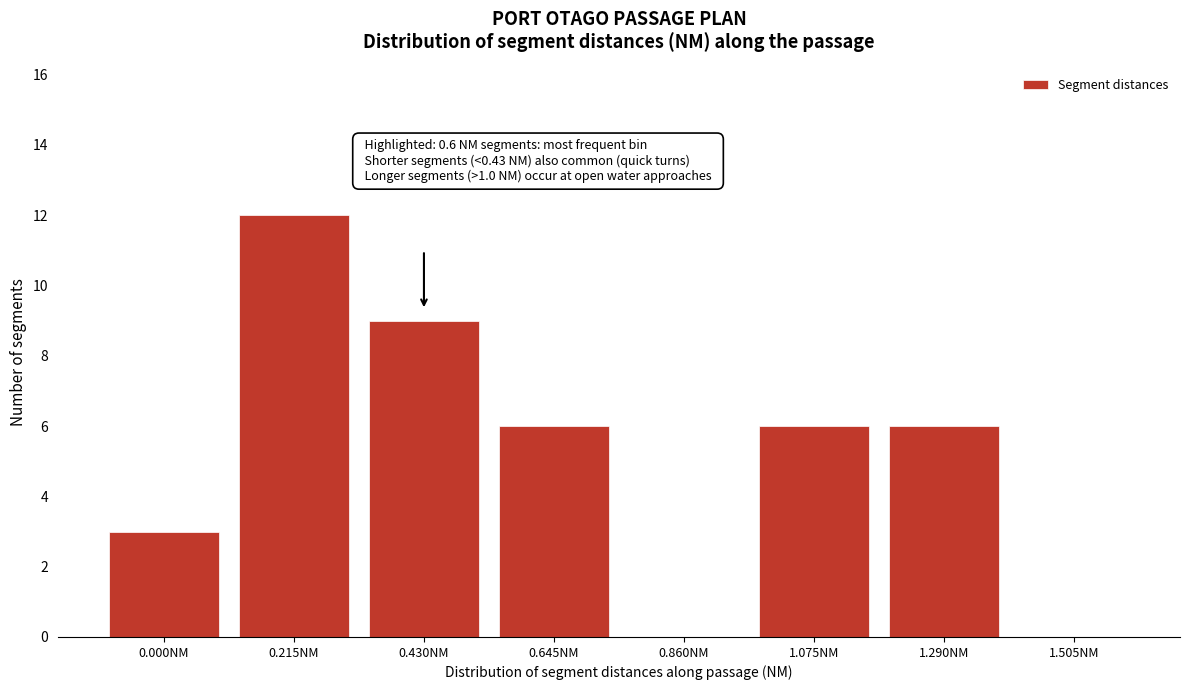

Reading left to right, what are all the values shown in this chart?

0.000NM=3	0.215NM=12	0.430NM=9	0.645NM=6	0.860NM=0	1.075NM=6	1.290NM=6	1.505NM=0